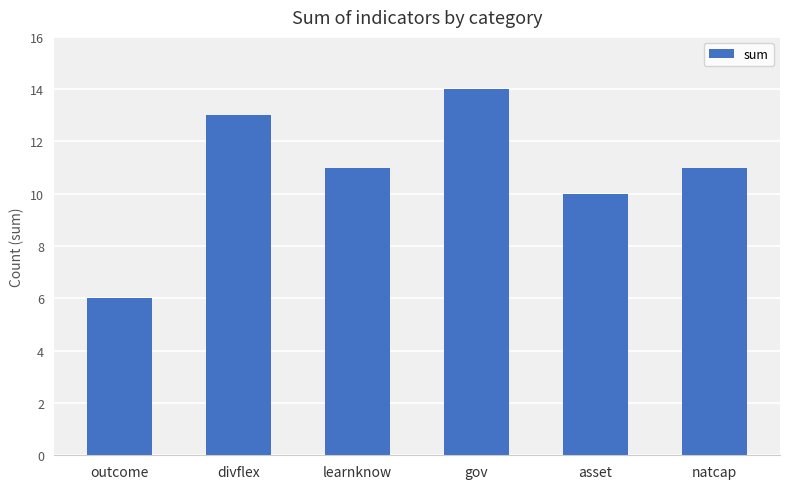

At which label does the data first exceed 11?

divflex